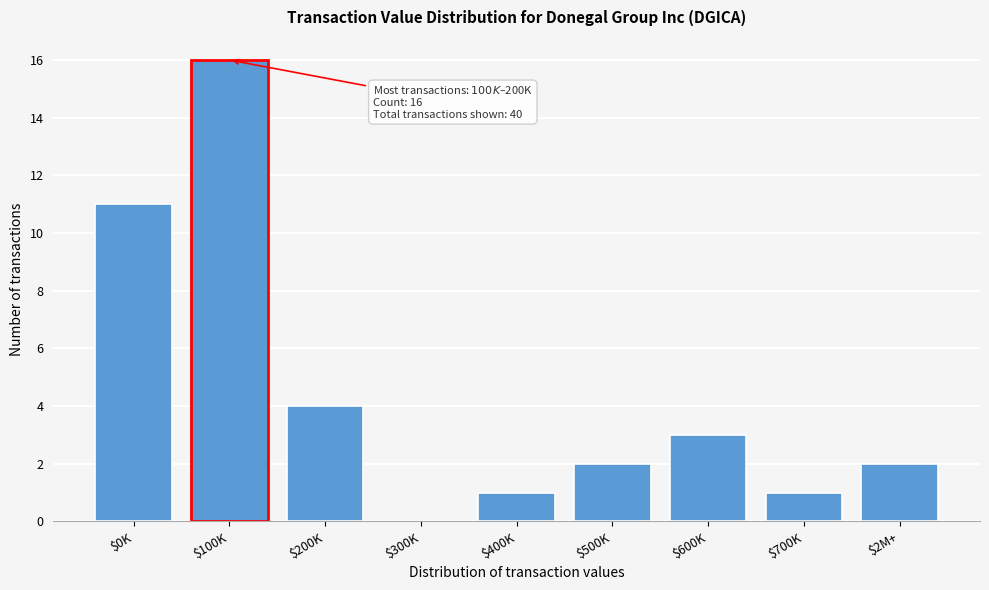

What is the sum of all values?

40